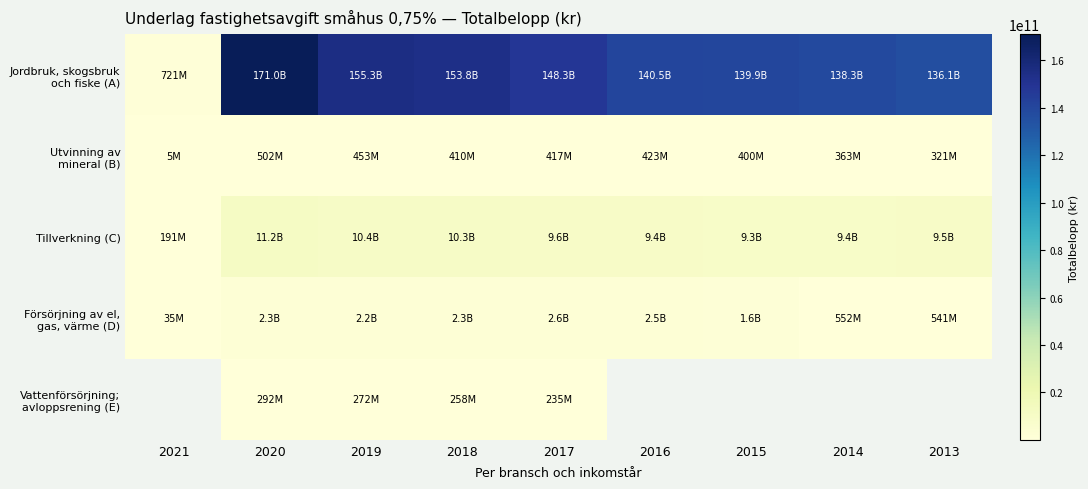

Which series has the widest spread of values?

Jordbruk, skogsbruk och fiske (A)